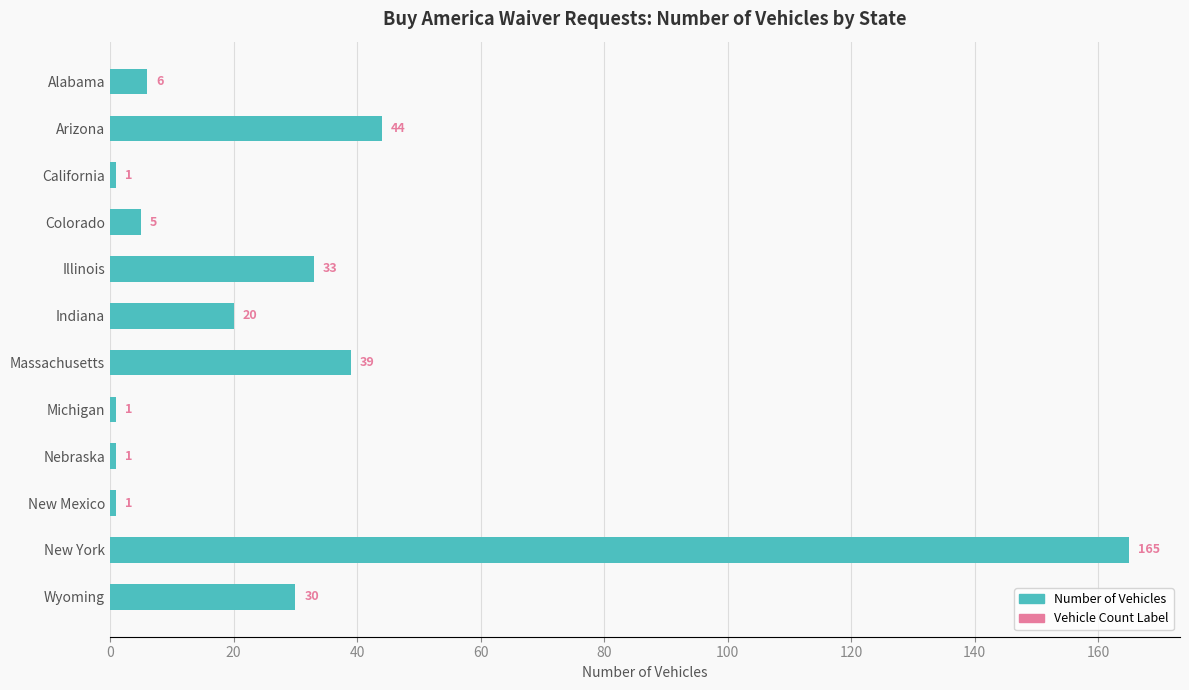

What is the average value?

29